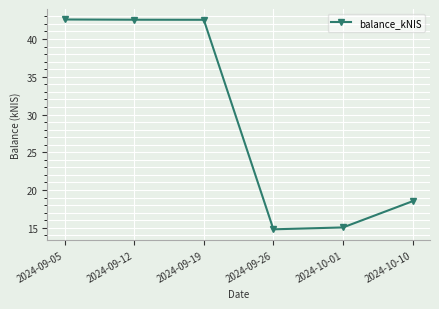

What is the maximum value shown in the chart?

42.6